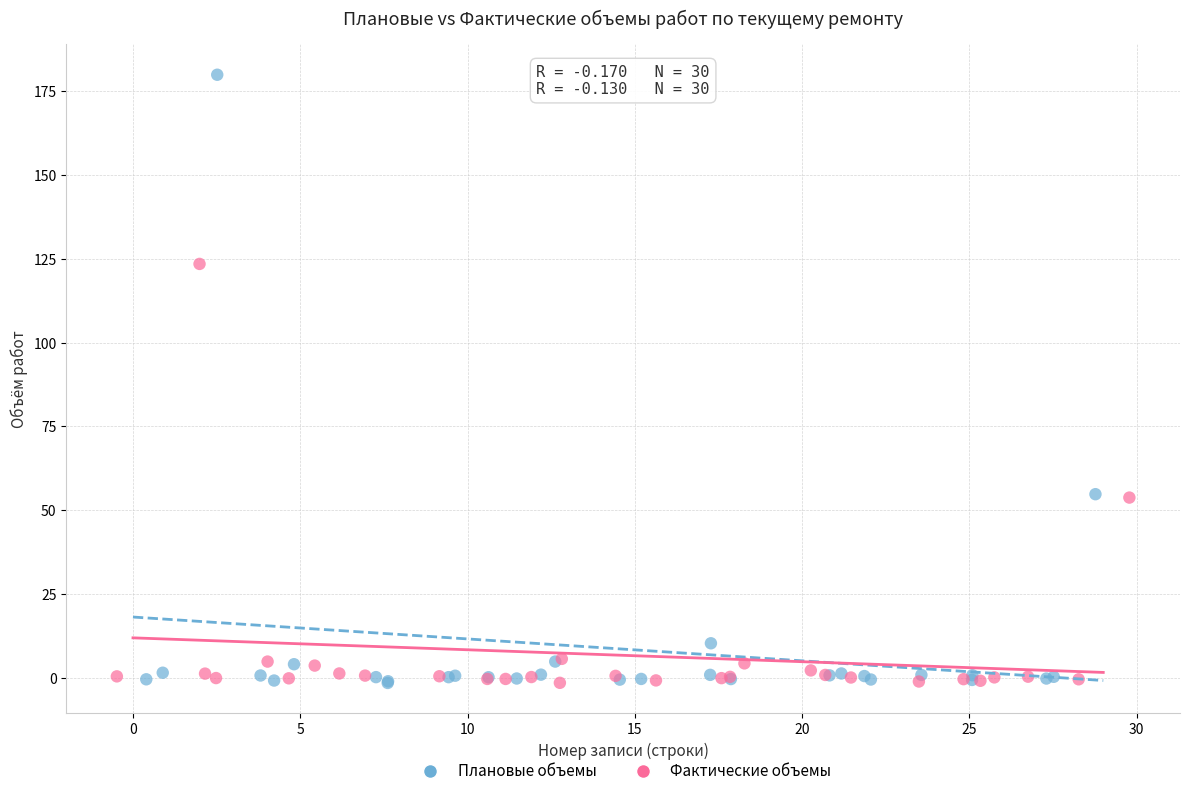

Which series has the widest spread of Y values?

Плановые объемы